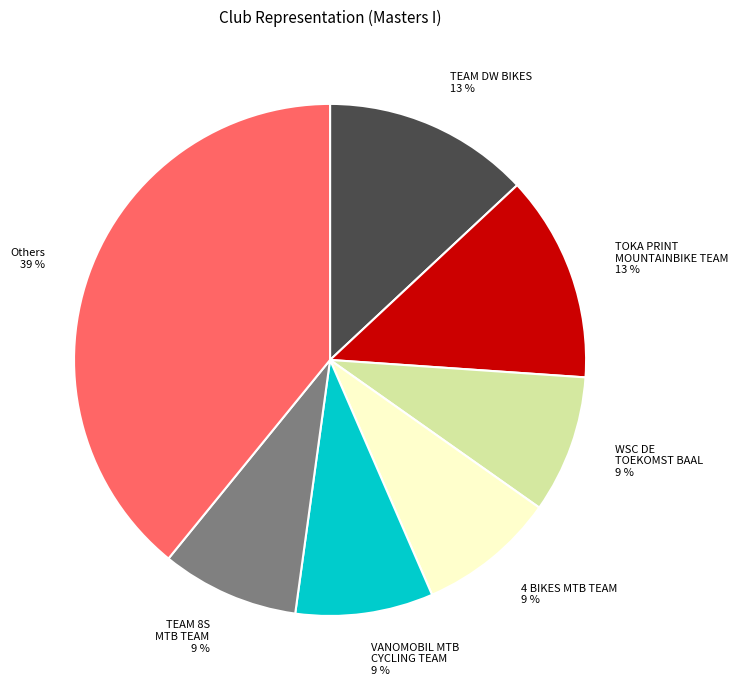

Does any single category account for the majority?

No